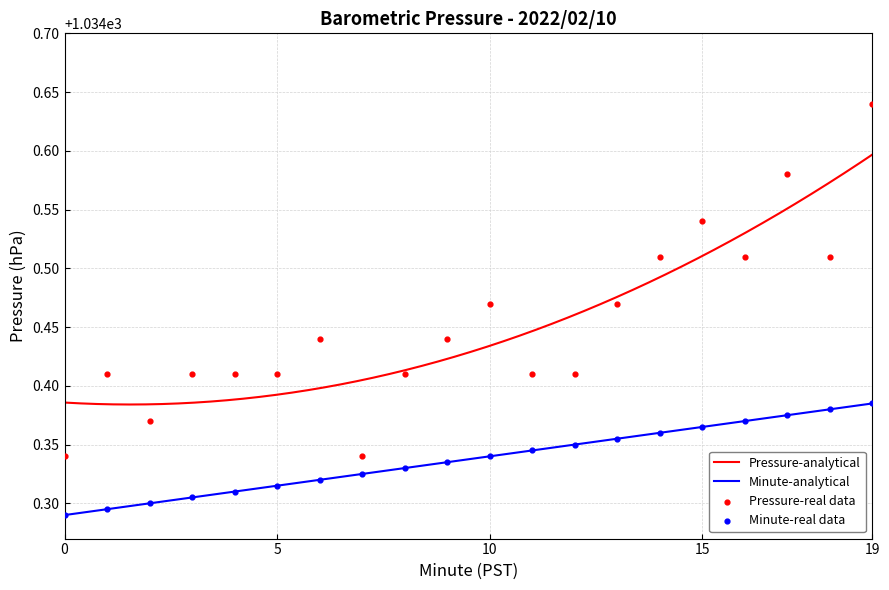

Which series reaches the minimum Y coordinate?

Minute (analytical)